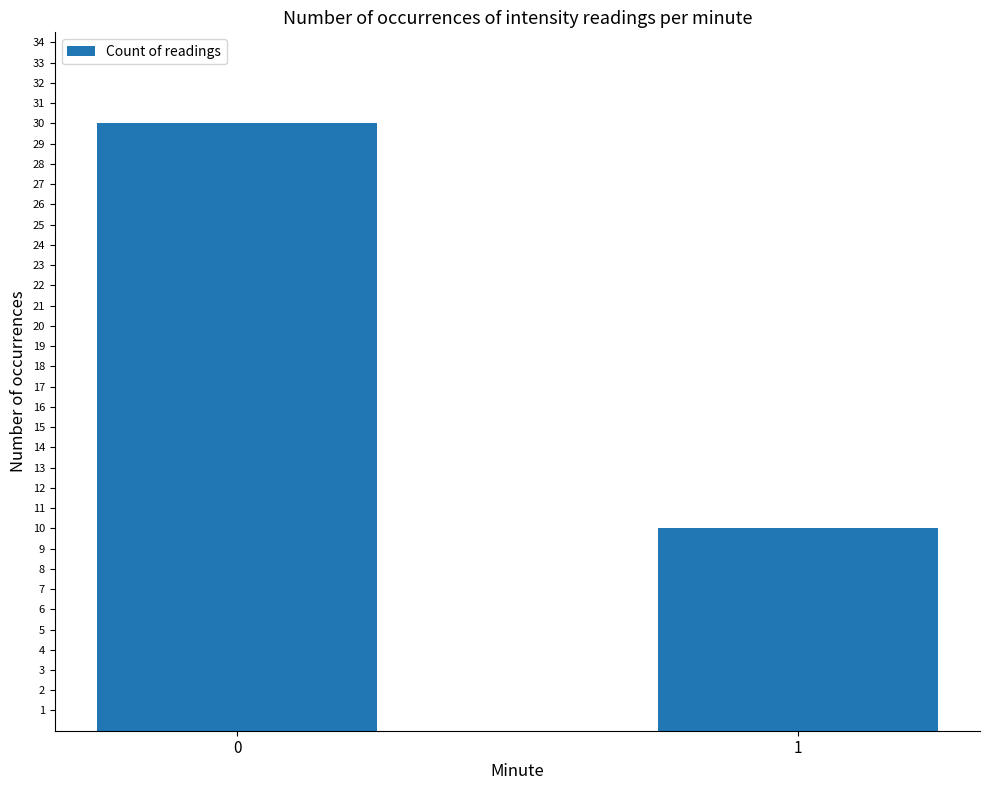

Does the chart contain stacked bars?

No